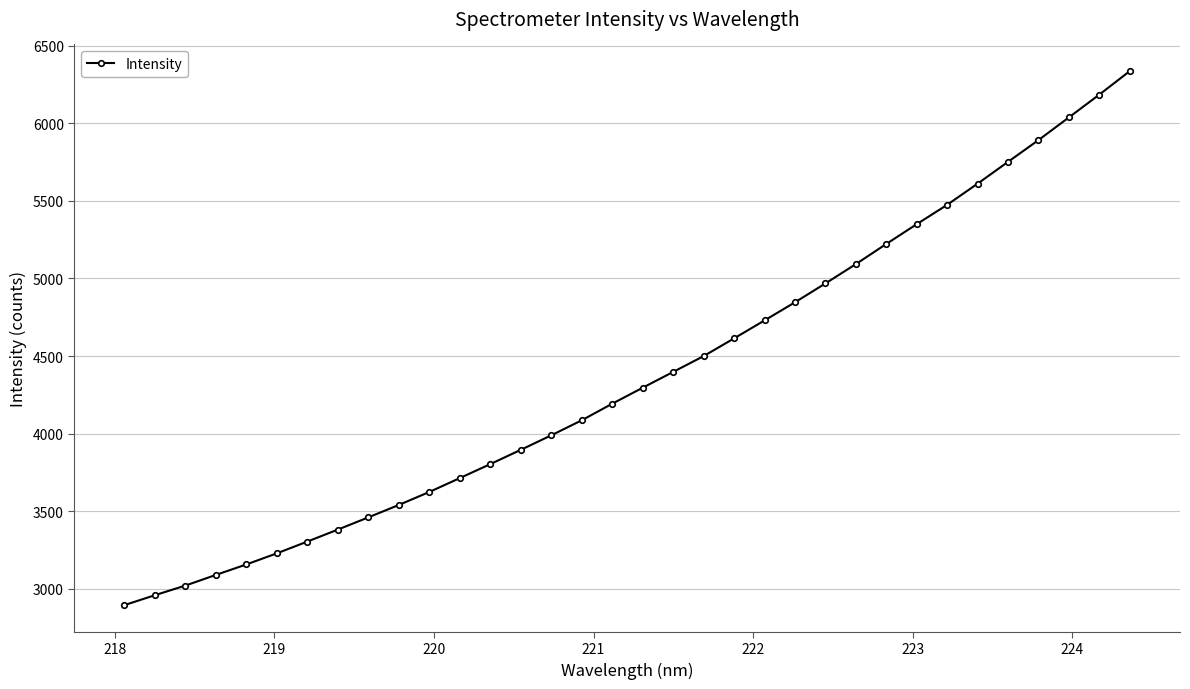

What is the value of the 9th point from the left?

3460.2